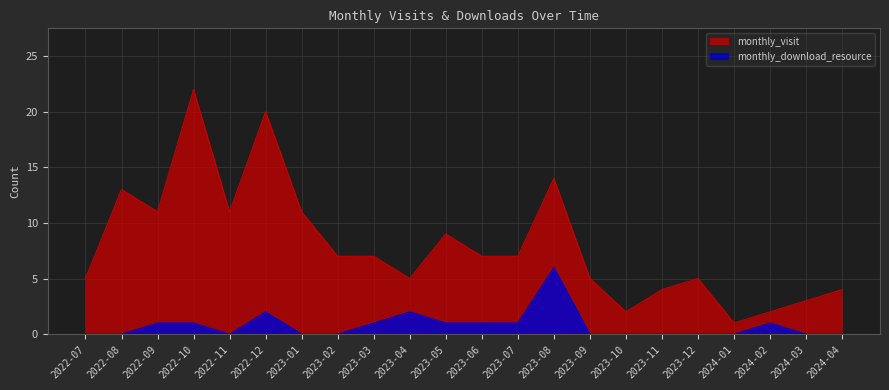

What is the lowest value of the monthly_visit series?

1